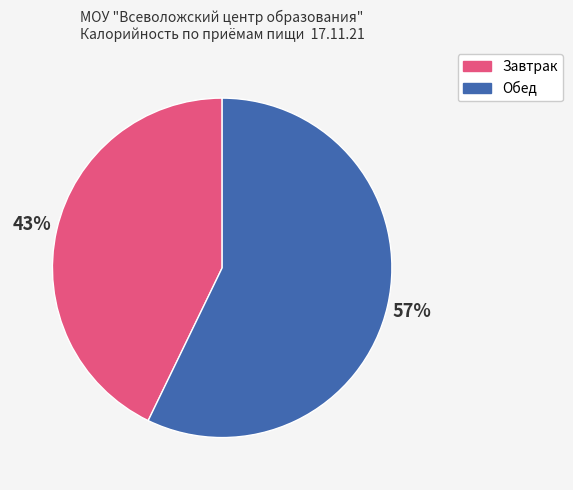

Is there any slice that represents more than half of the pie?

Yes